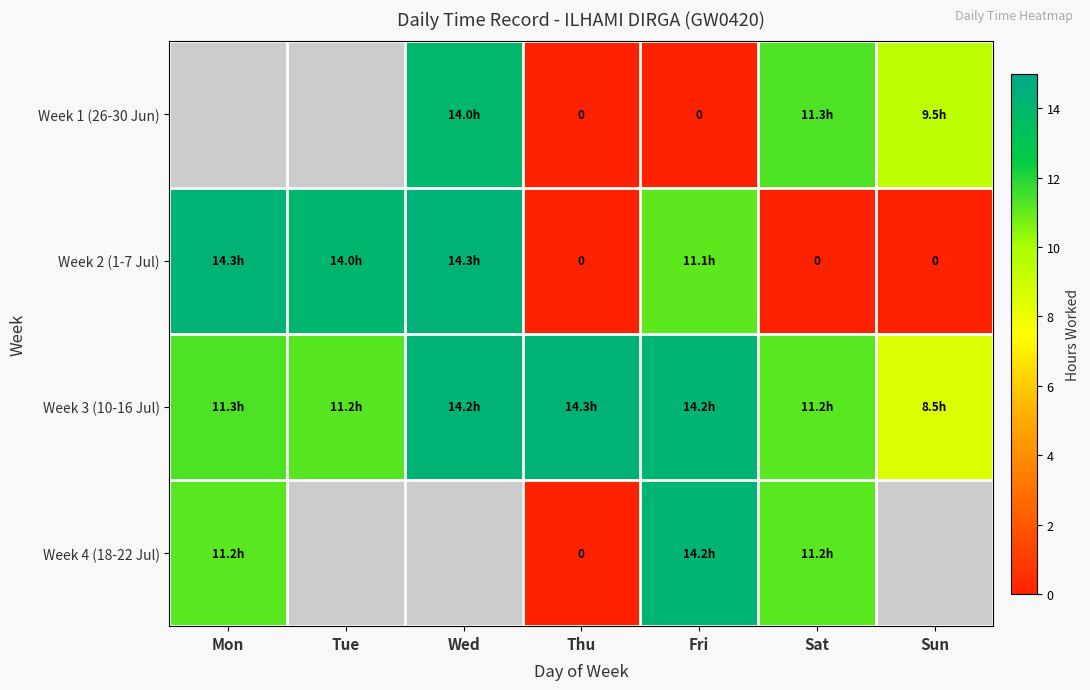

Rank the series at Tue from lowest to highest value.

Week 3 (10-16 Jul), Week 4 (18-22 Jul), Week 1 (26-30 Jun), Week 2 (1-7 Jul)